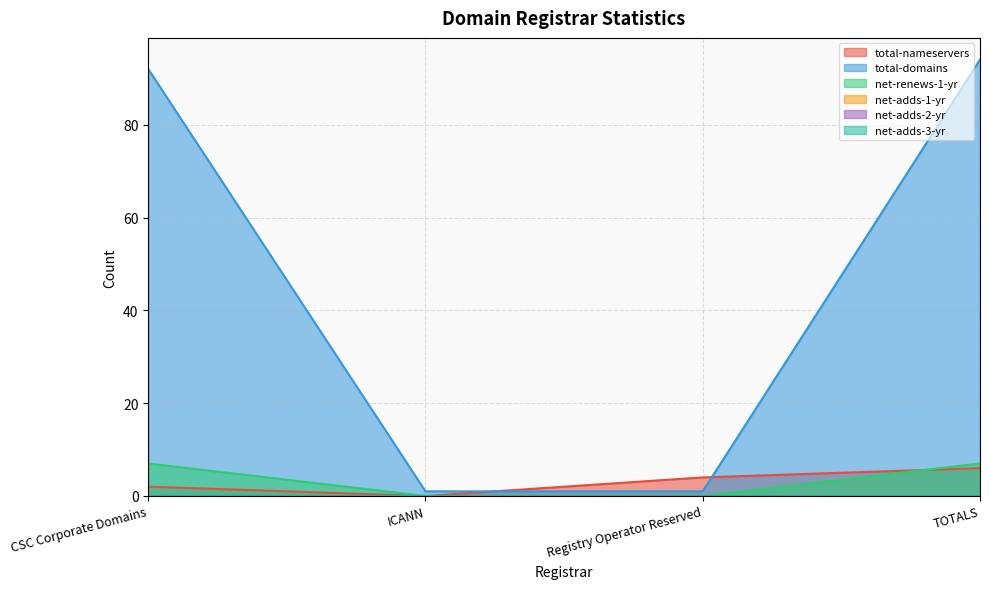

The value of total-nameservers at CSC Corporate Domains is 2. True or false?

True